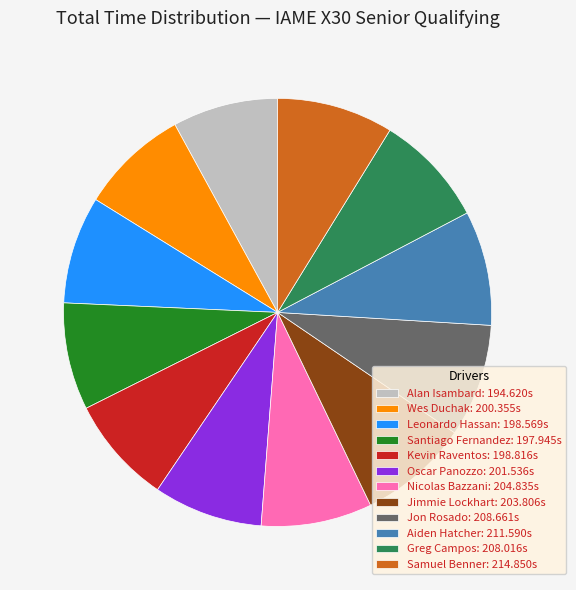

How many segments does this pie chart have?

12